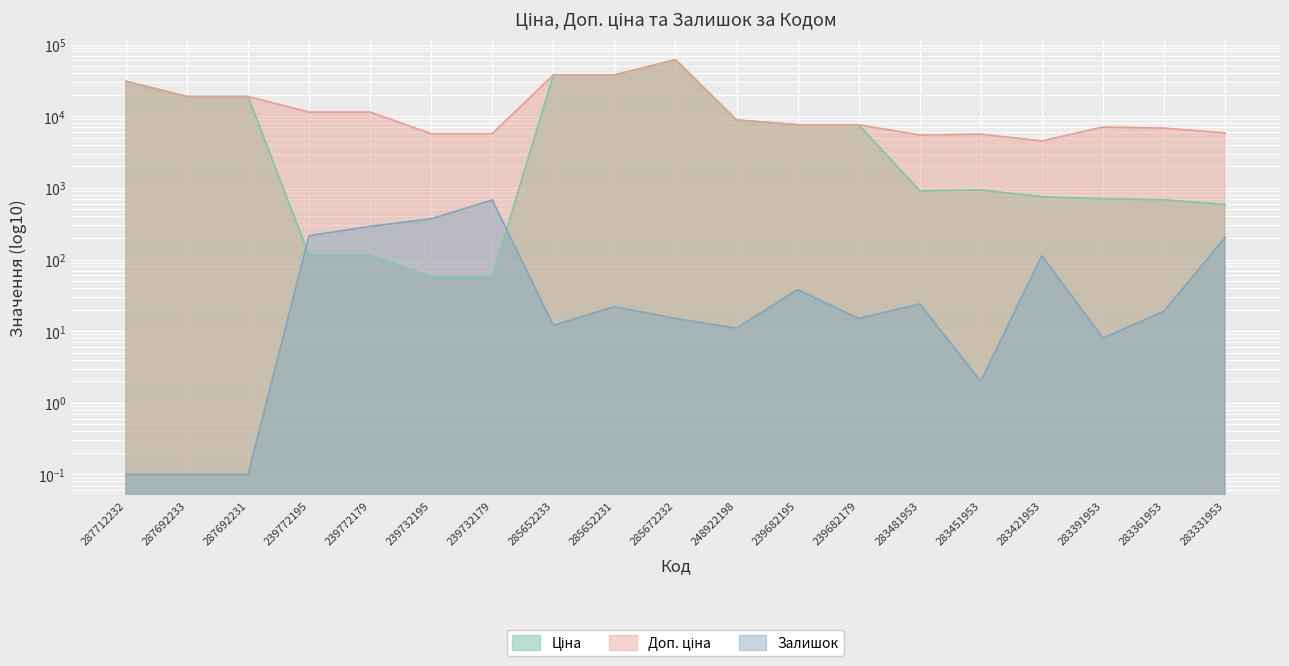

Reading right to left, extract all data points from this chart.

Ціна: 283331953=584.4	283361953=681.0	283391953=705.1	283421953=752.2	283451953=934.5	283481953=910.4	239682179=7596.5	239682195=7596.5	248922198=8856.7	285672232=61434.3	285652231=37593.6	285652233=37593.6	239732179=57.0	239732195=57.0	239772179=114.1	239772195=114.1	287692231=18796.8	287692233=18796.8	287712232=30717.1
Доп. ціна: 283331953=5843.9	283361953=6809.8	283391953=7051.3	283421953=4513.3	283451953=5607.2	283481953=5462.3	239682179=7596.5	239682195=7596.5	248922198=8856.7	285672232=61434.3	285652231=37593.6	285652233=37593.6	239732179=5705.0	239732195=5705.0	239772179=11410.0	239772195=11410.0	287692231=18796.8	287692233=18796.8	287712232=30717.1
Залишок: 283331953=202.0	283361953=19.0	283391953=8.0	283421953=113.0	283451953=2.0	283481953=24.0	239682179=15.0	239682195=38.0	248922198=11.0	285672232=15.0	285652231=22.0	285652233=12.0	239732179=676.0	239732195=370.0	239772179=290.0	239772195=215.0	287692231=0.1	287692233=0.1	287712232=0.1